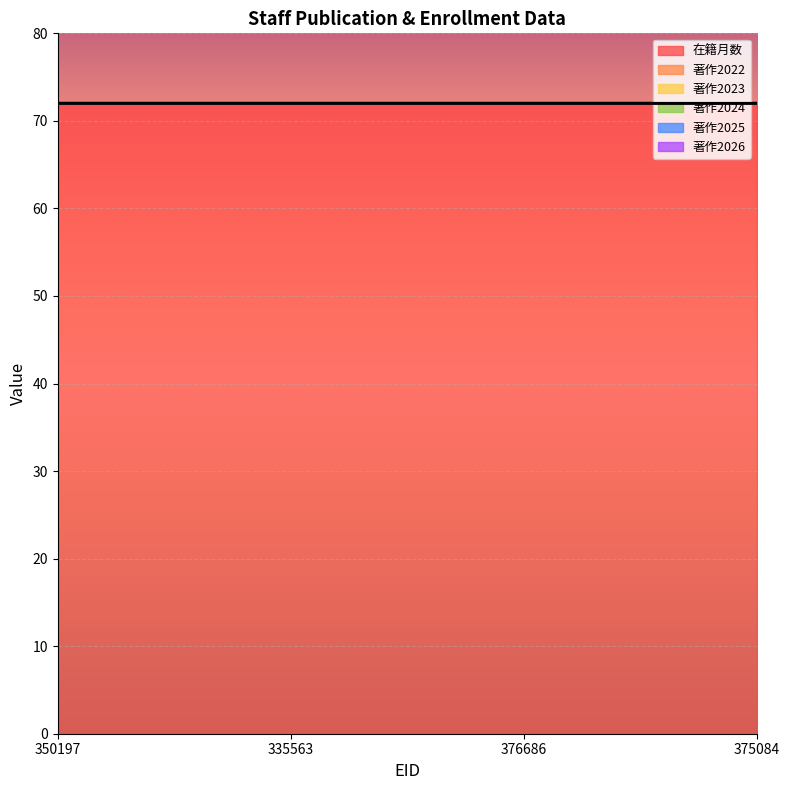

What is the label of the 1st point from the right?

375084